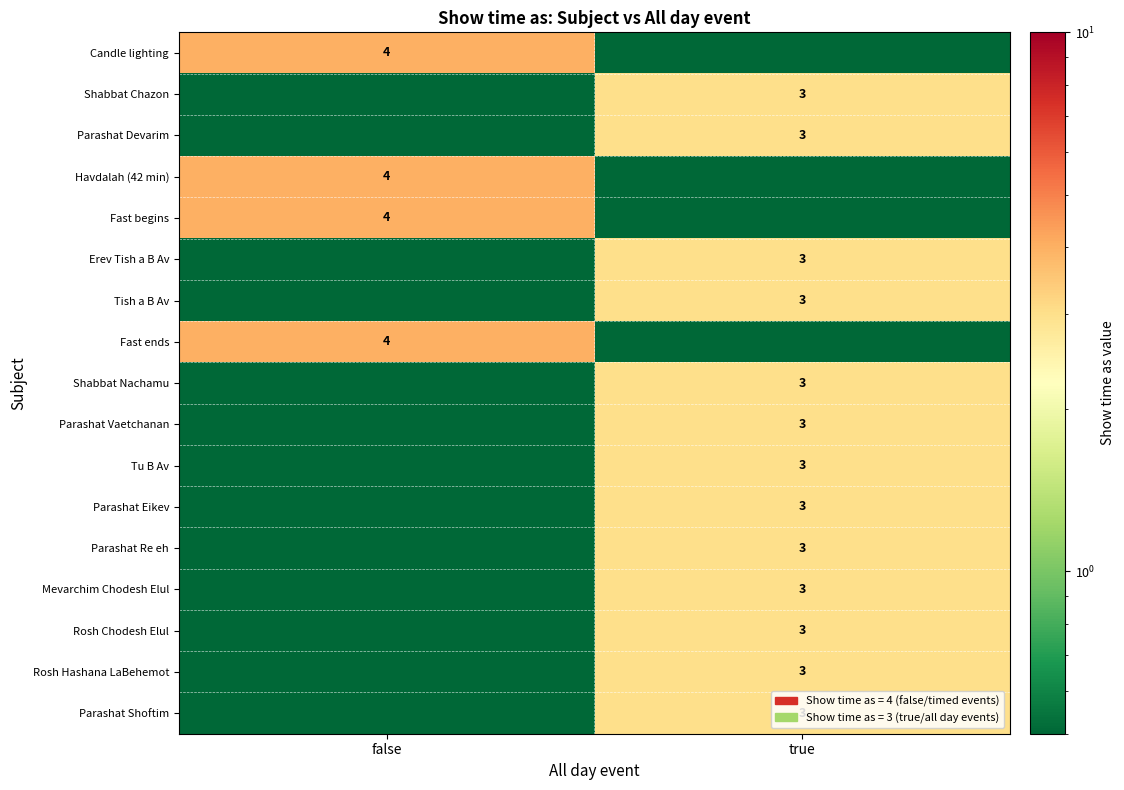

The value of Havdalah (42 min) at false is 6.1. True or false?

False